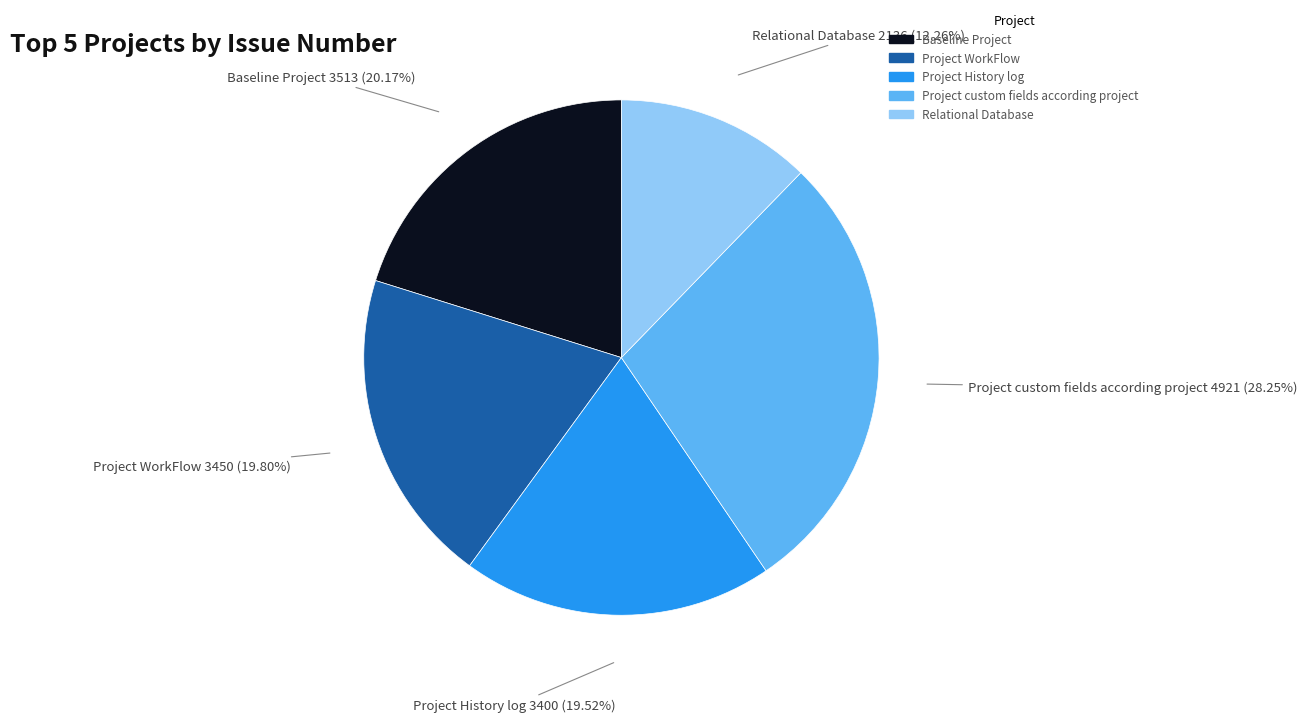

To the nearest percent, what is the difference between the largest and smallest slice percentages?

16%